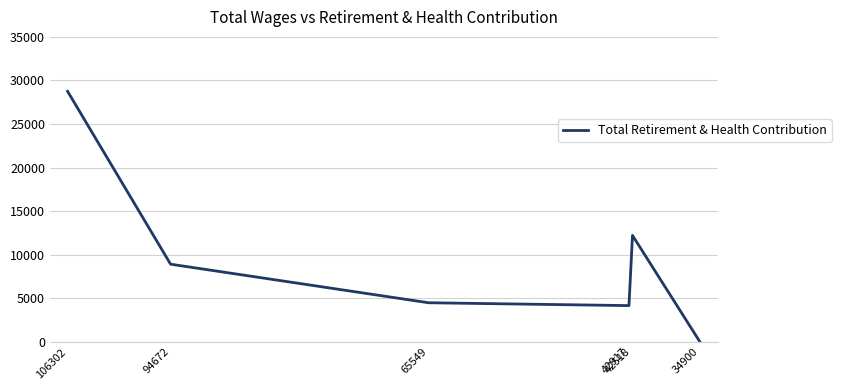

What is the difference between the values at 65549 and 42917?

328